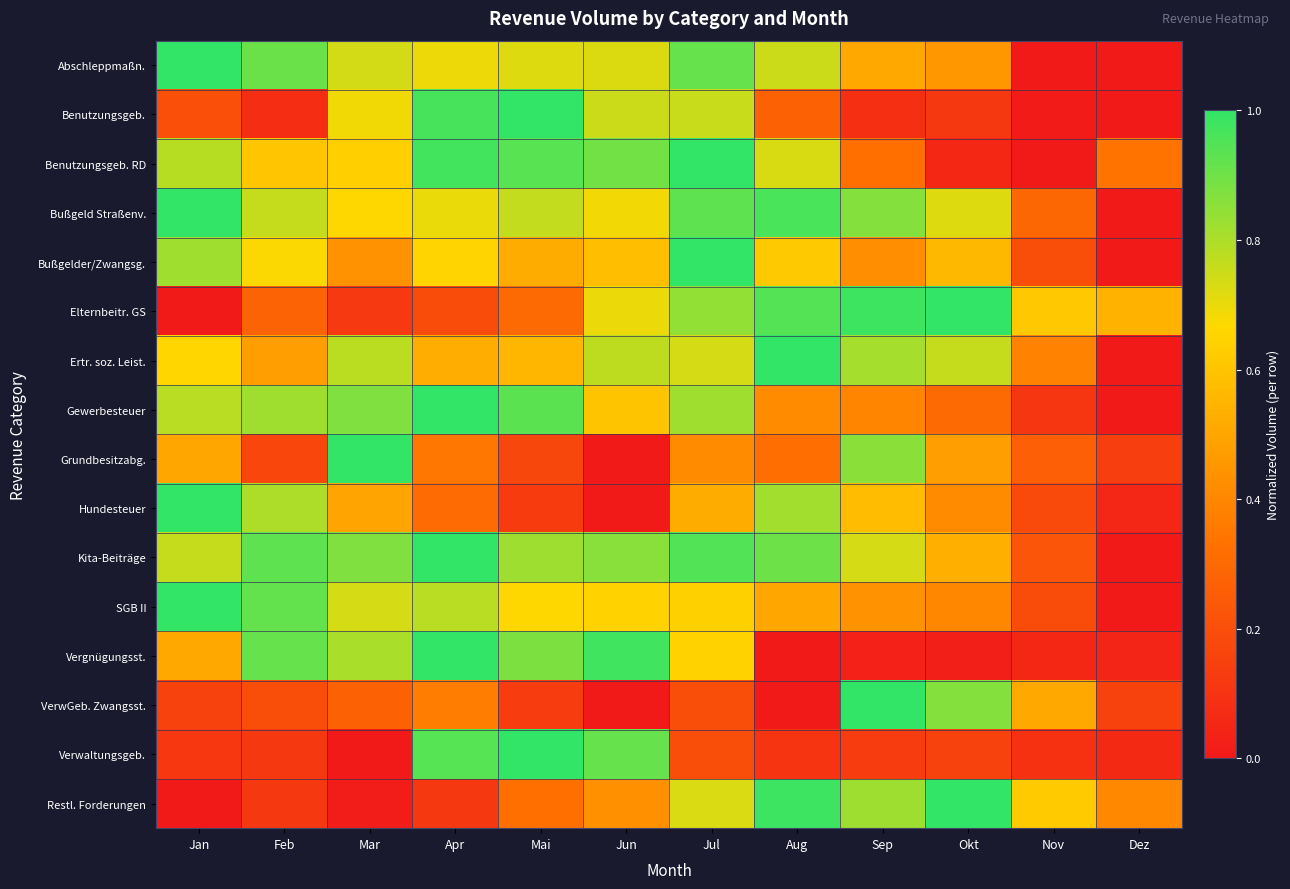

How many data points does each series have?

12